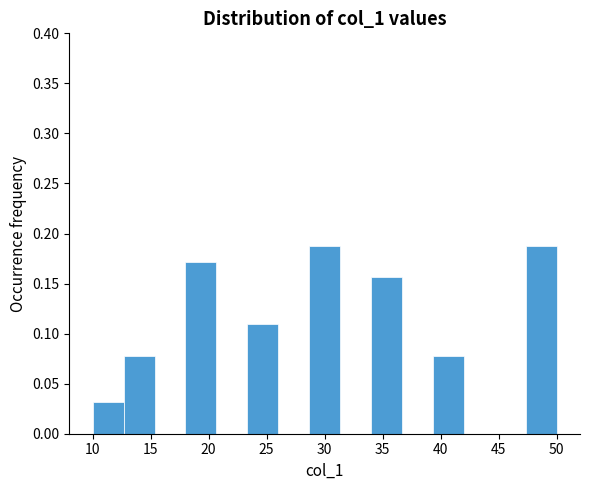

Reading left to right, transcribe this chart: for each bar, give the range it covers on the x-axis and its height. Neither the bar edges nor the heights are printed on the chart, so give them approximately, as read against the axes.

10.0 to 12.5: 0.030
12.5 to 15.5: 0.080
15.5 to 18.0: 0
18.0 to 20.5: 0.170
20.5 to 23.5: 0
23.5 to 26.0: 0.110
26.0 to 28.5: 0
28.5 to 31.5: 0.190
31.5 to 34.0: 0
34.0 to 36.5: 0.155
36.5 to 39.5: 0
39.5 to 42.0: 0.080
42.0 to 44.5: 0
44.5 to 47.5: 0
47.5 to 50.0: 0.190